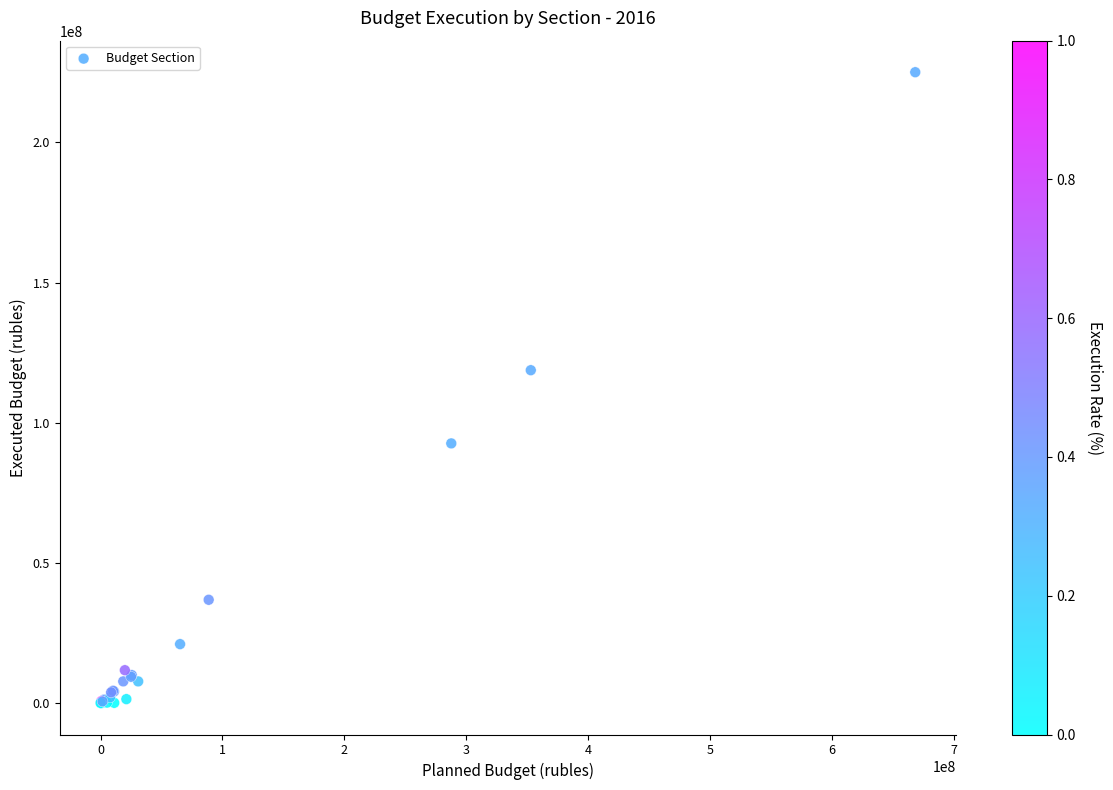

What Y value in the scatter plot is closest to 112535180?

118741939.7